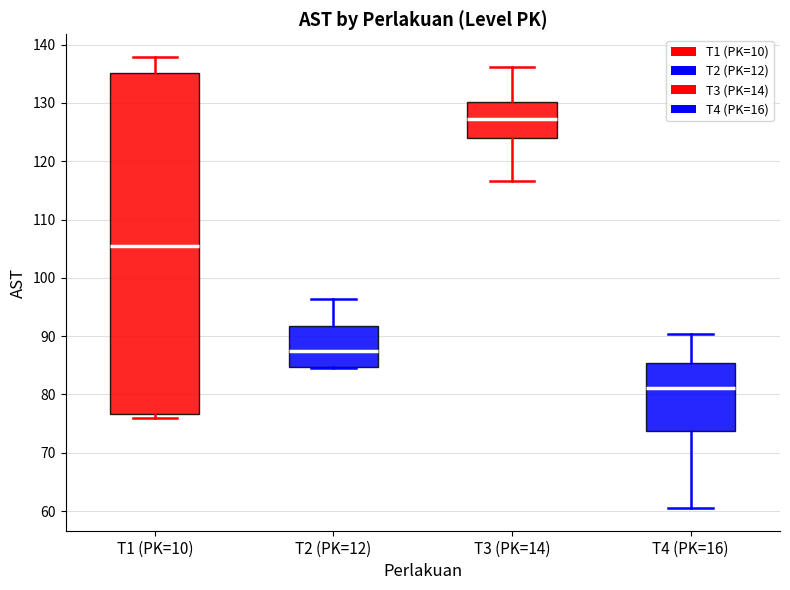

Comparing the boxes themselves (not the whiskers), which one is the tallest?

T1 (PK=10)